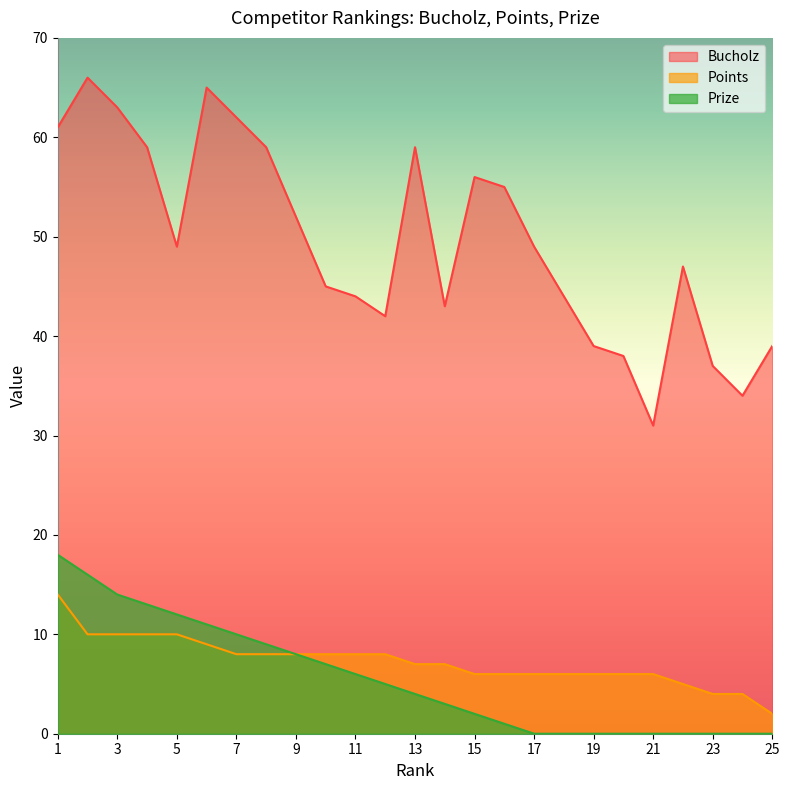

What is the spread (max minus min) of values at 21?

31